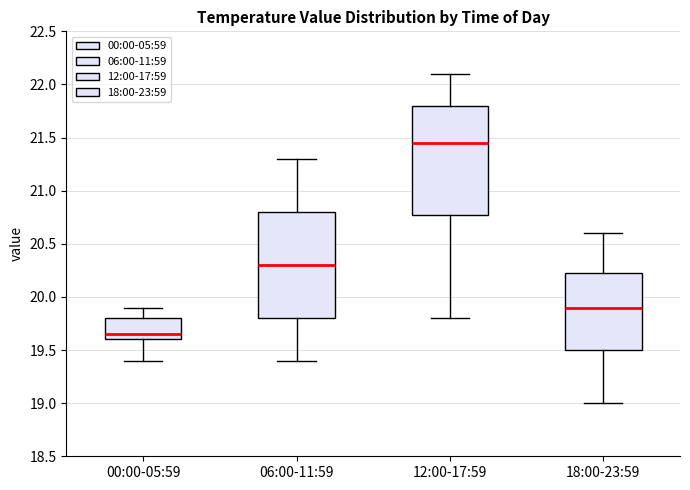

Reading left to right, read every box against the y-axis: the position of its median line, the range the box covers, and the ends of its whiskers. The values are not printed on the chart, so give them approximately, as read against the axis.

00:00-05:59: median 19.65, box 19.60 to 19.80, whiskers 19.40 to 19.90
06:00-11:59: median 20.30, box 19.80 to 20.80, whiskers 19.40 to 21.30
12:00-17:59: median 21.45, box 20.80 to 21.80, whiskers 19.80 to 22.10
18:00-23:59: median 19.90, box 19.50 to 20.25, whiskers 19.00 to 20.60